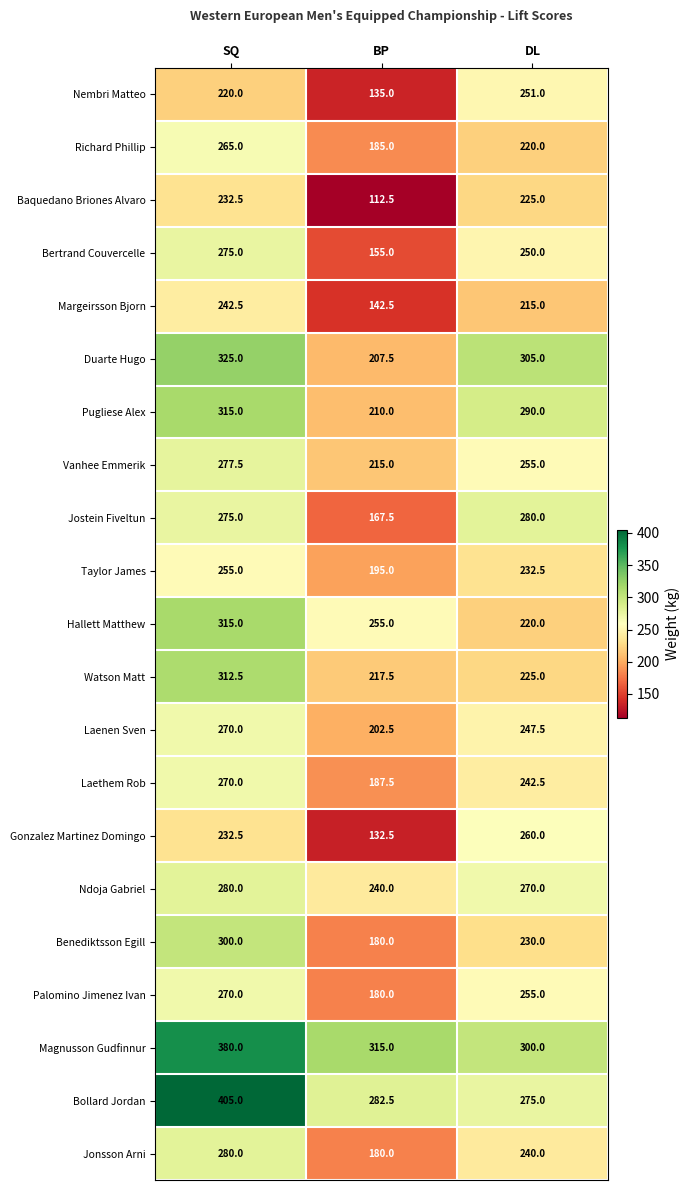

What is the sum of all Baquedano Briones Alvaro values?

570.0